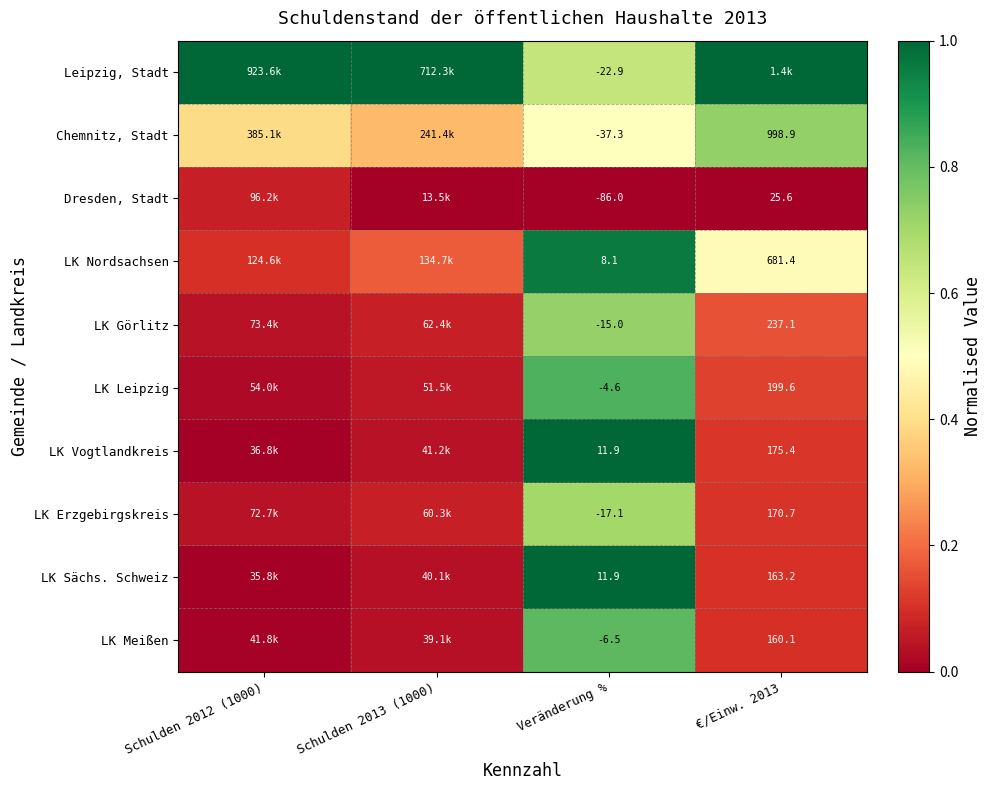

What is the difference between the maximum and minimum values in the Chemnitz, Stadt series?

0.4